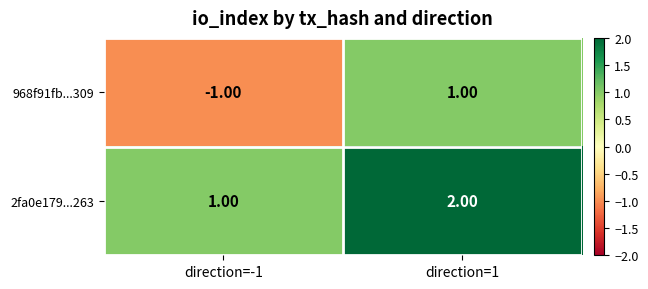

What is the sum of the 2fa0e179...263 values at direction=-1 and direction=1?

3